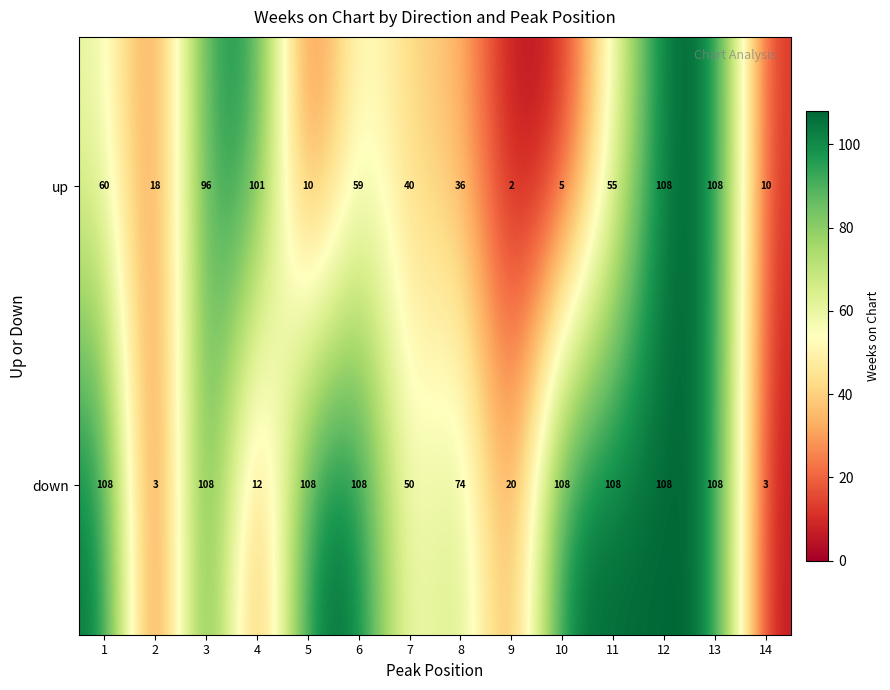

What is the sum of all up values?

708